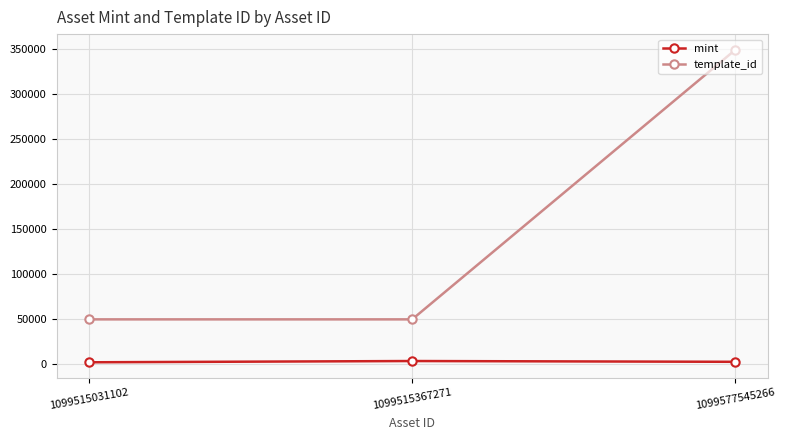

What is the maximum value shown in the chart?

349523